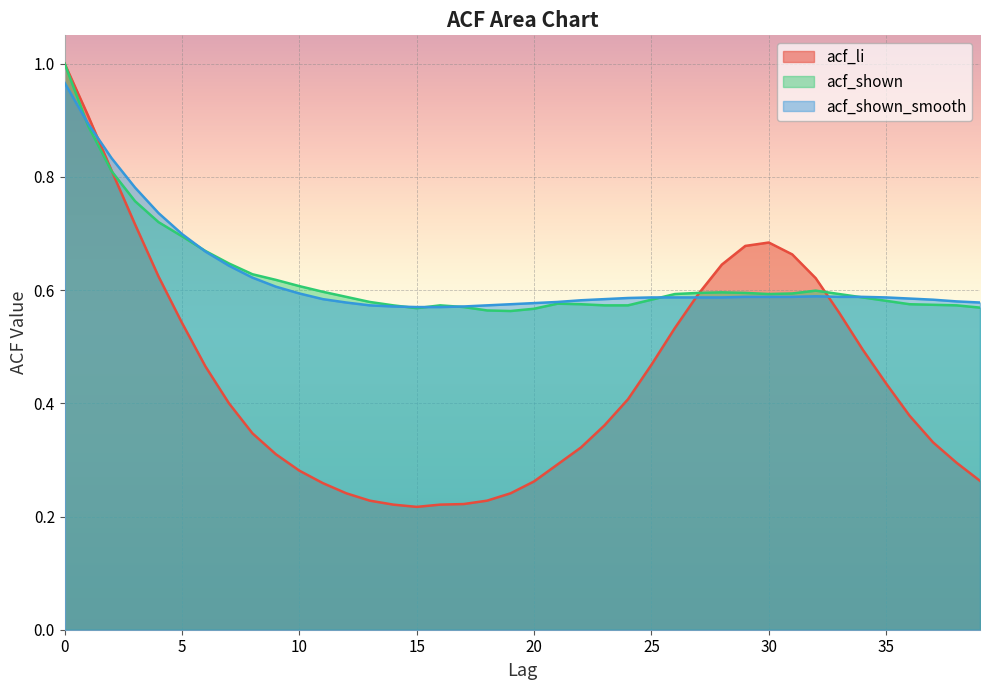

Which label corresponds to the smallest value in the chart?

15